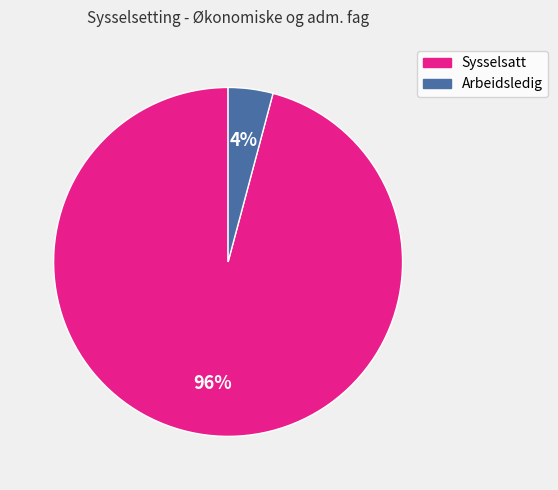

The Sysselsatt slice represents 87% of the pie. True or false?

False